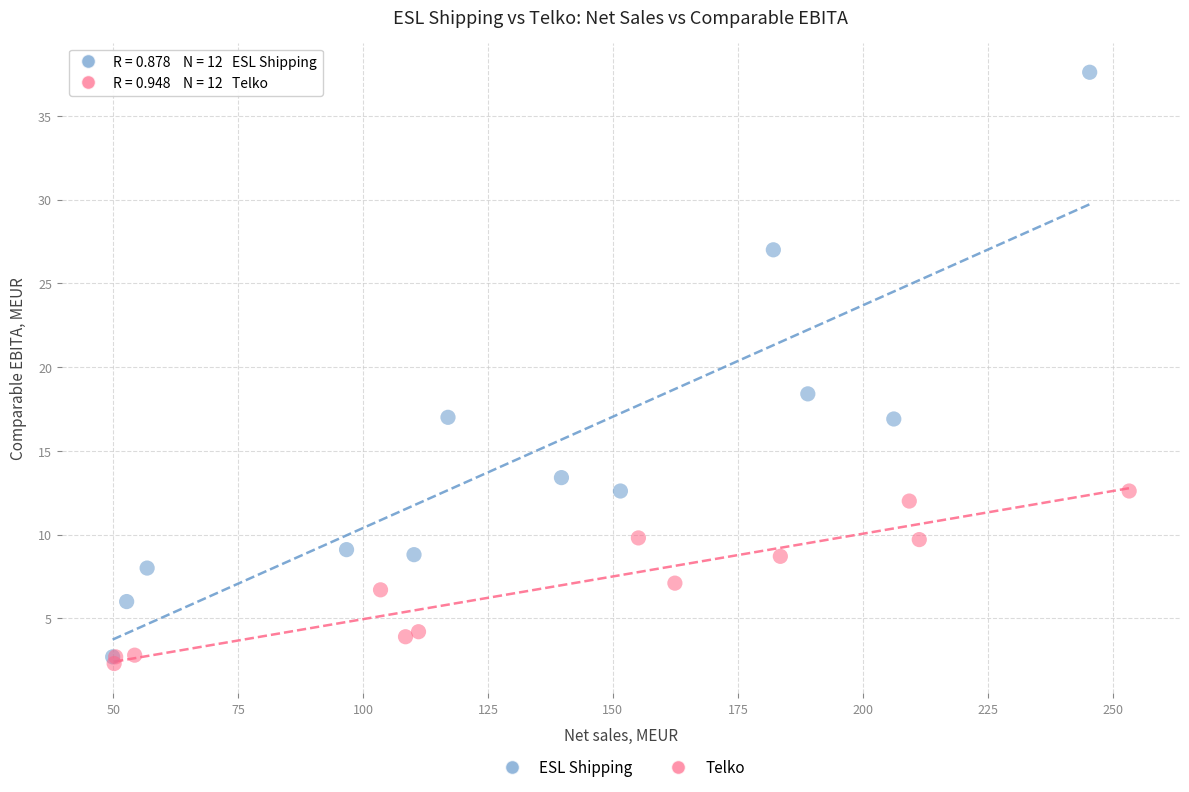

What are all the series names shown in the legend?

ESL Shipping, Telko